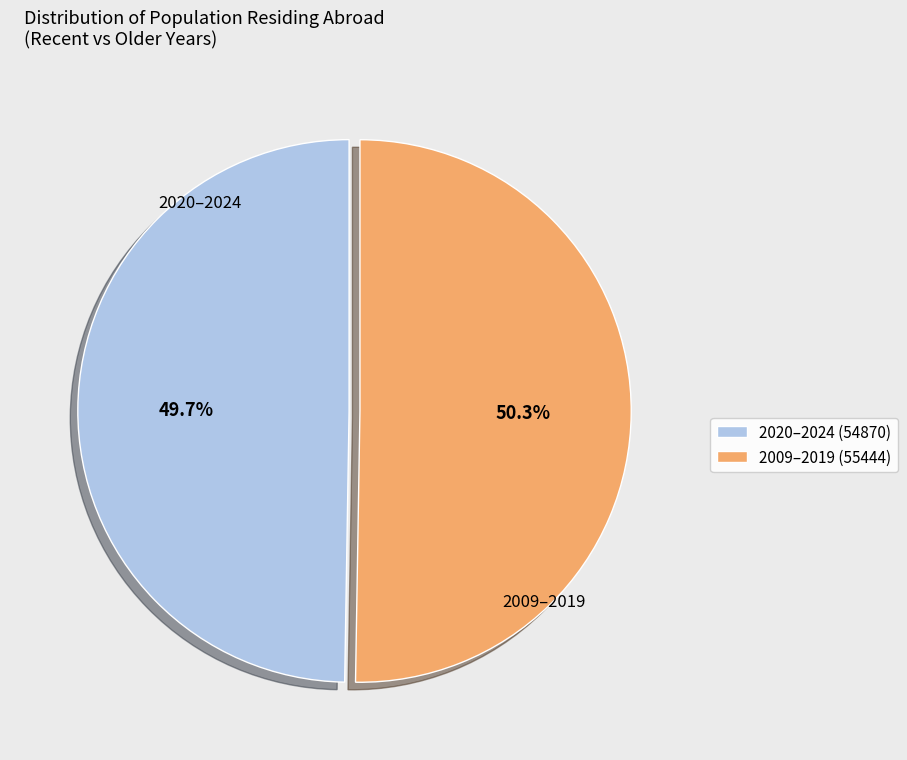

Approximately how many times larger is the value at 2009–2019 (55444) compared to 2020–2024 (54870)?

1.0